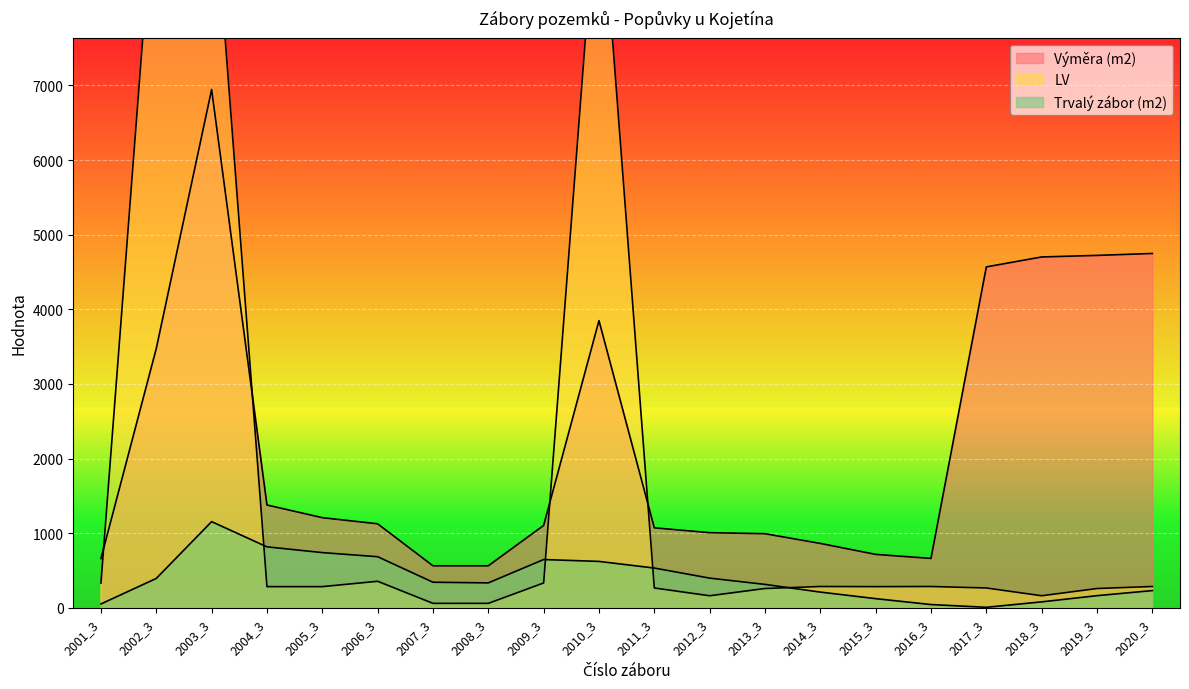

Between 2014_3 and 2006_3, which is larger?

2006_3